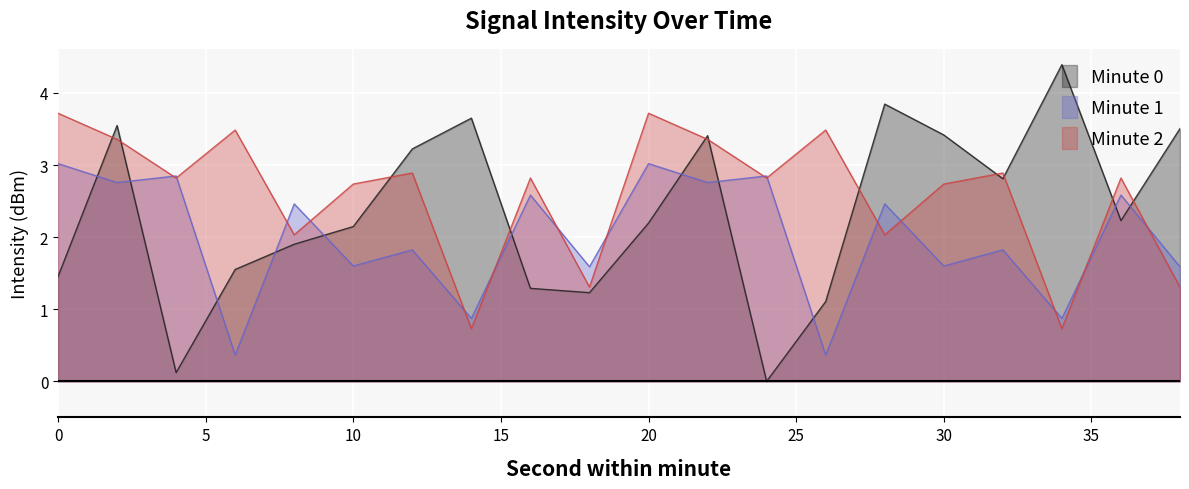

Reading left to right, what are all the values shown in this chart?

intensity_minute_0: 1.5	3.5	0.1	1.6	1.9	2.1	3.2	3.6	1.3	1.2	2.2	3.4	0.0	1.1	3.8	3.4	2.8	4.4	2.2	3.5
intensity_minute_1: 3.0	2.8	2.8	0.4	2.5	1.6	1.8	0.9	2.6	1.6	3.0	2.8	2.8	0.4	2.5	1.6	1.8	0.9	2.6	1.6
intensity_minute_2: 3.7	3.4	2.8	3.5	2.0	2.7	2.9	0.7	2.8	1.3	3.7	3.4	2.8	3.5	2.0	2.7	2.9	0.7	2.8	1.3